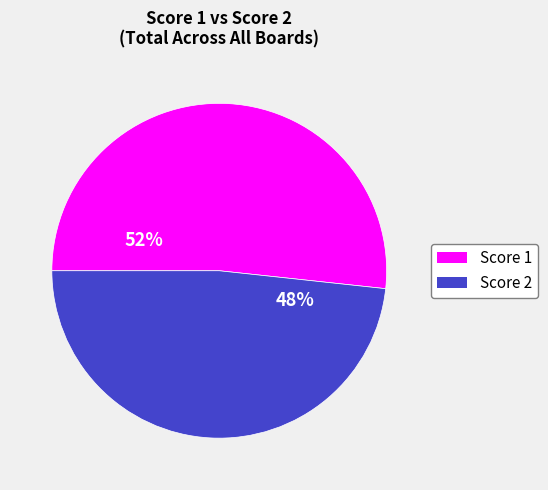

True or false: Score 1 accounts for 52% of the total.

True